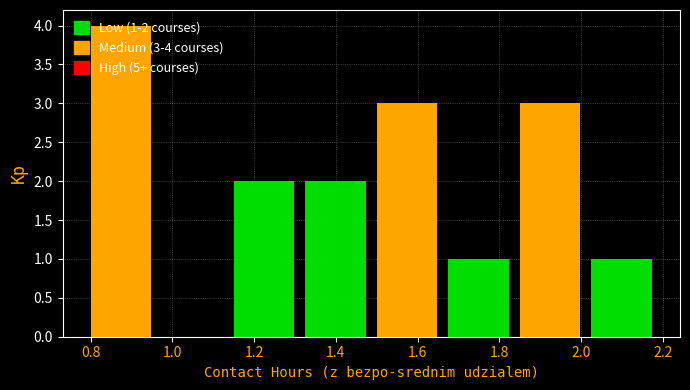

Over which range of the x-axis is the bar tallest?

0.800 to 0.975